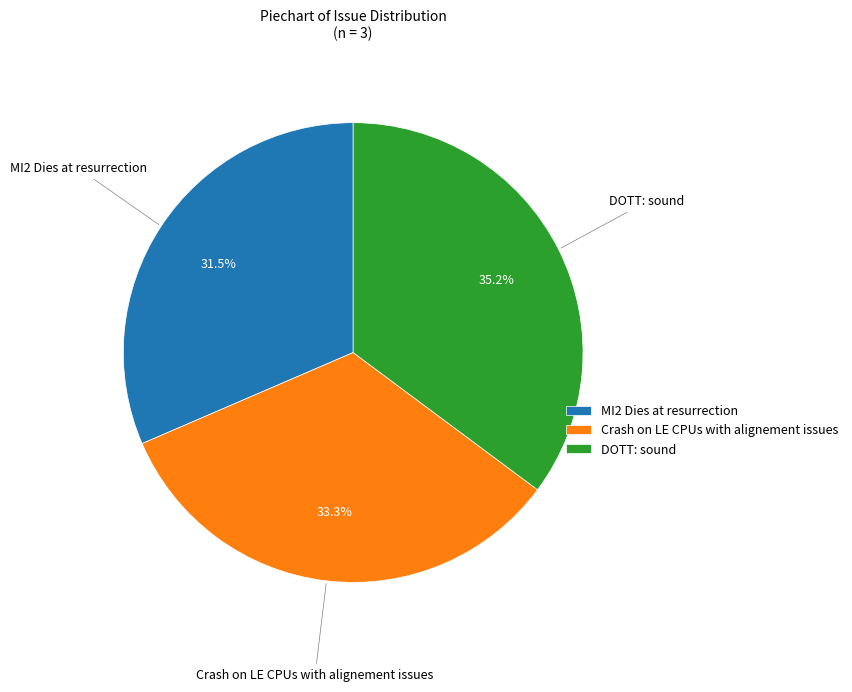

The Crash on LE CPUs with alignement issues slice represents 33% of the pie. True or false?

True